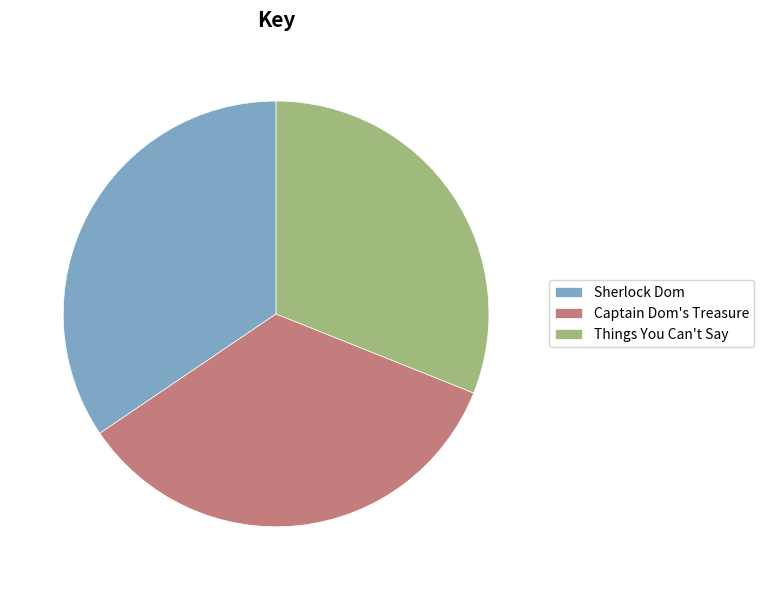

Is it true that Captain Dom's Treasure is 34% of the pie?

True